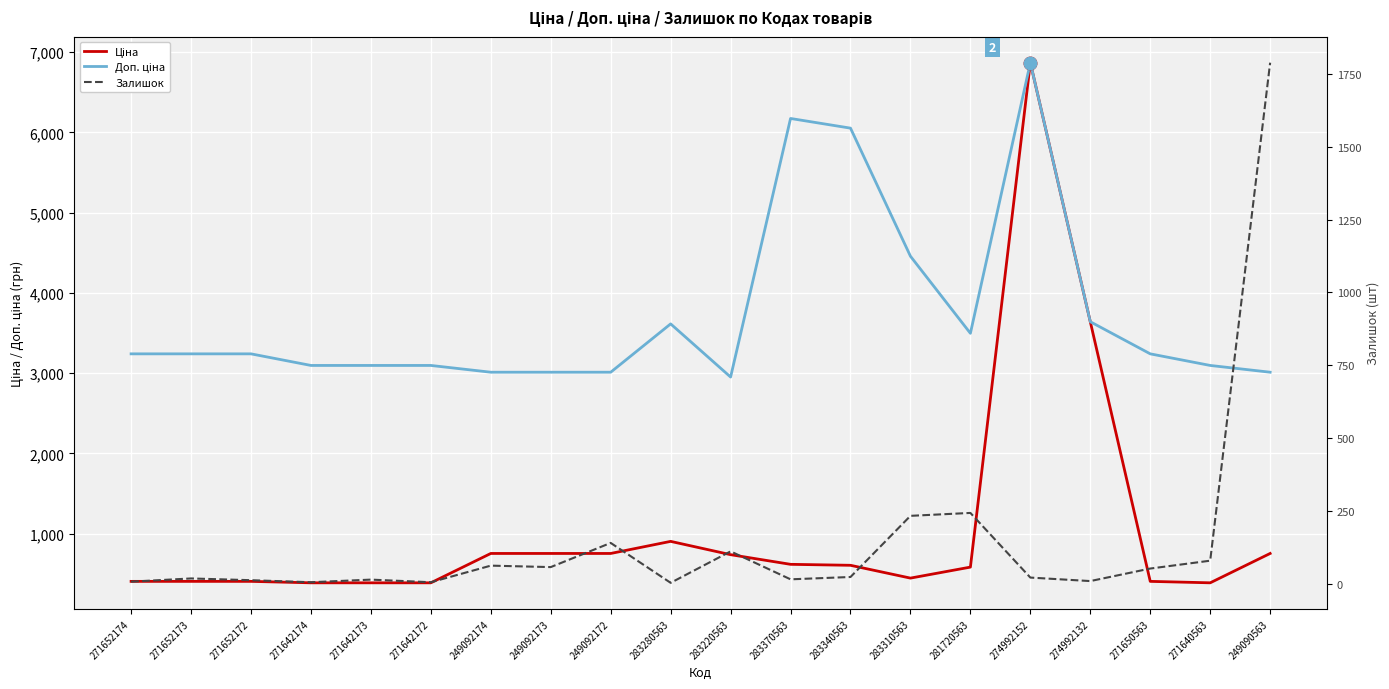

Reading left to right, list all the values displayed in this chart.

Ціна: 405.1	405.1	405.1	387.0	387.0	387.0	753.0	753.0	753.0	903.5	737.9	617.4	605.4	445.8	582.8	6869.4	3640.8	405.1	387.0	753.0
Доп. ціна: 3240.7	3240.7	3240.7	3096.2	3096.2	3096.2	3011.8	3011.8	3011.8	3614.2	2951.6	6174.2	6053.7	4457.5	3496.7	6869.4	3641.0	3240.7	3096.2	3011.8
Залишок: 7.0	18.0	12.0	5.0	14.0	5.0	62.0	57.0	140.0	3.0	111.0	15.0	23.0	233.0	243.0	21.0	9.0	52.0	79.0	1789.0